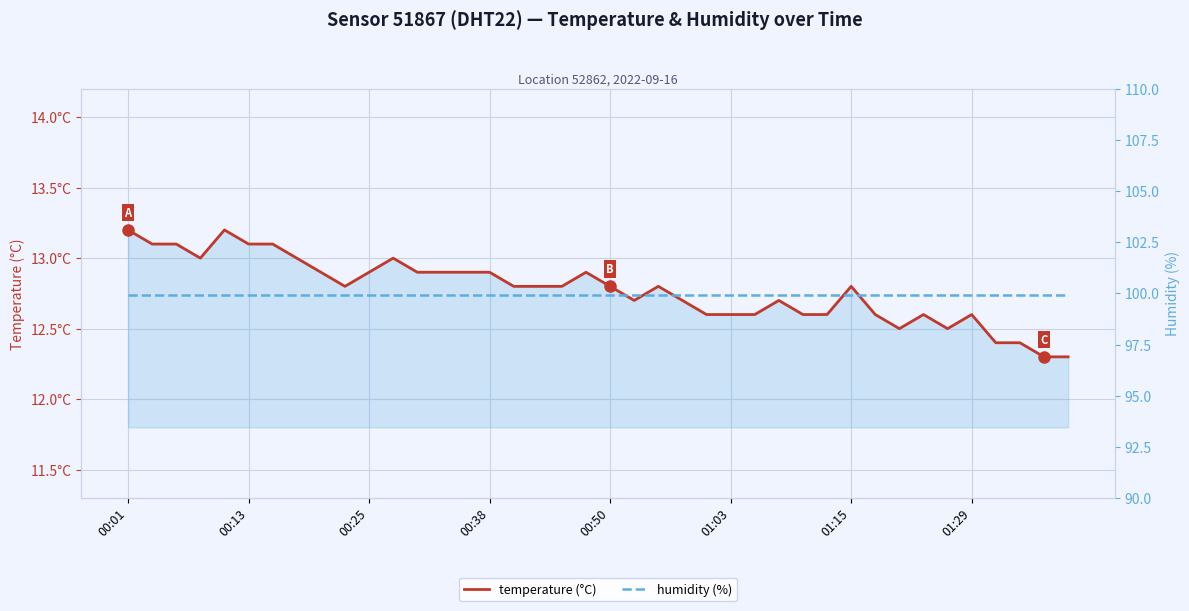

What are all the series names shown in the legend?

temperature (°C), humidity (%)